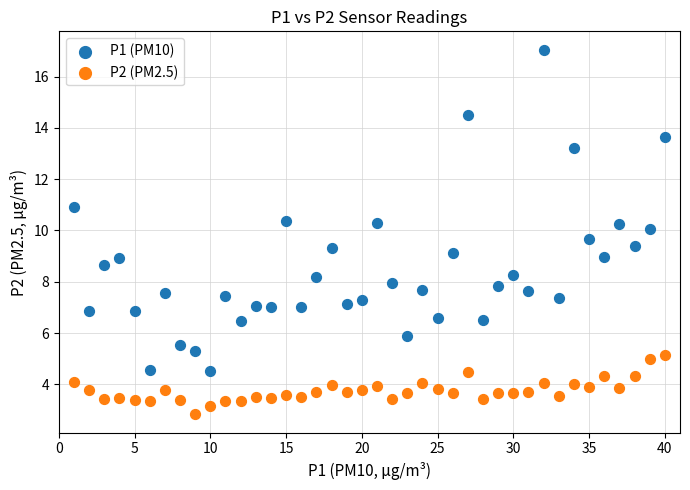

Which series reaches the minimum Y coordinate?

P2 (PM2.5)